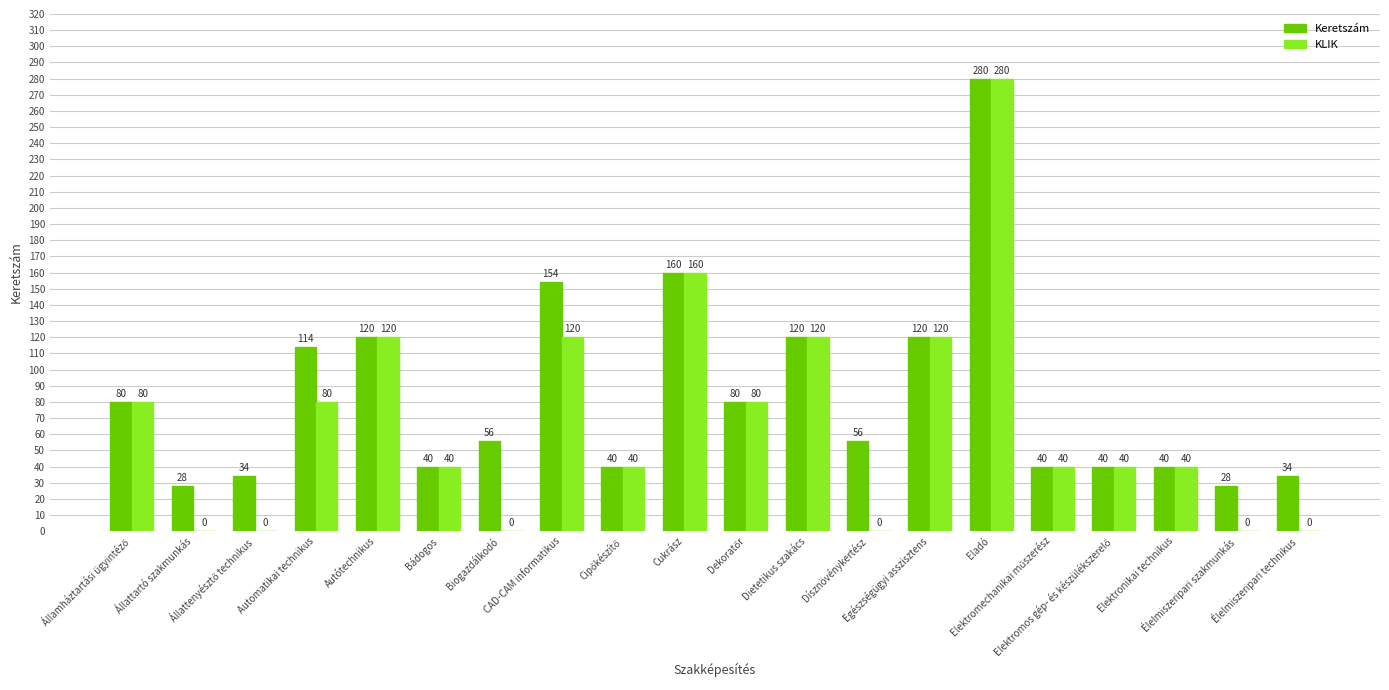

Are the bars horizontal?

No